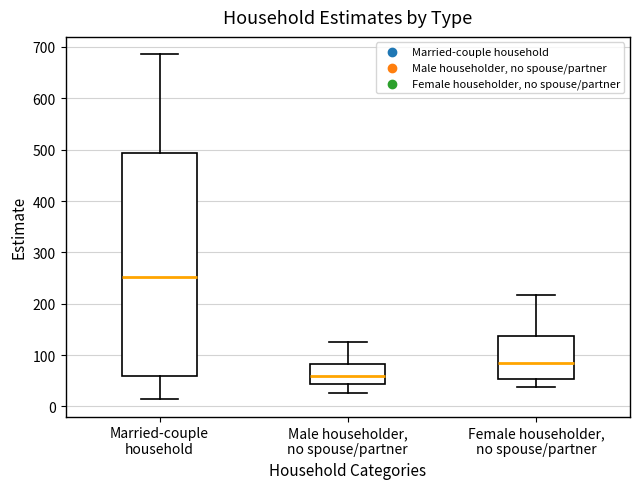

Reading left to right, transcribe this box plot: for each box, give where its median line is, the range the box spans, and where its two whiskers end, as read against the y-axis. The values are not printed on the chart, so give them approximately, as read against the axis.

Married-couple household: median 250, box 60 to 490, whiskers 10 to 690
Male householder, no spouse/partner: median 60, box 40 to 80, whiskers 30 to 130
Female householder, no spouse/partner: median 80, box 50 to 140, whiskers 40 to 220